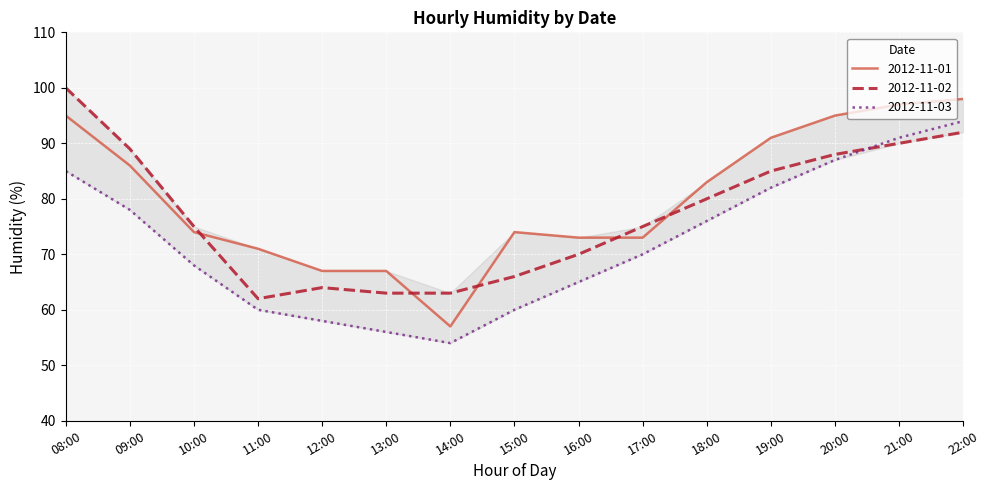

What is the difference between the highest and lowest values at 18:00?

7